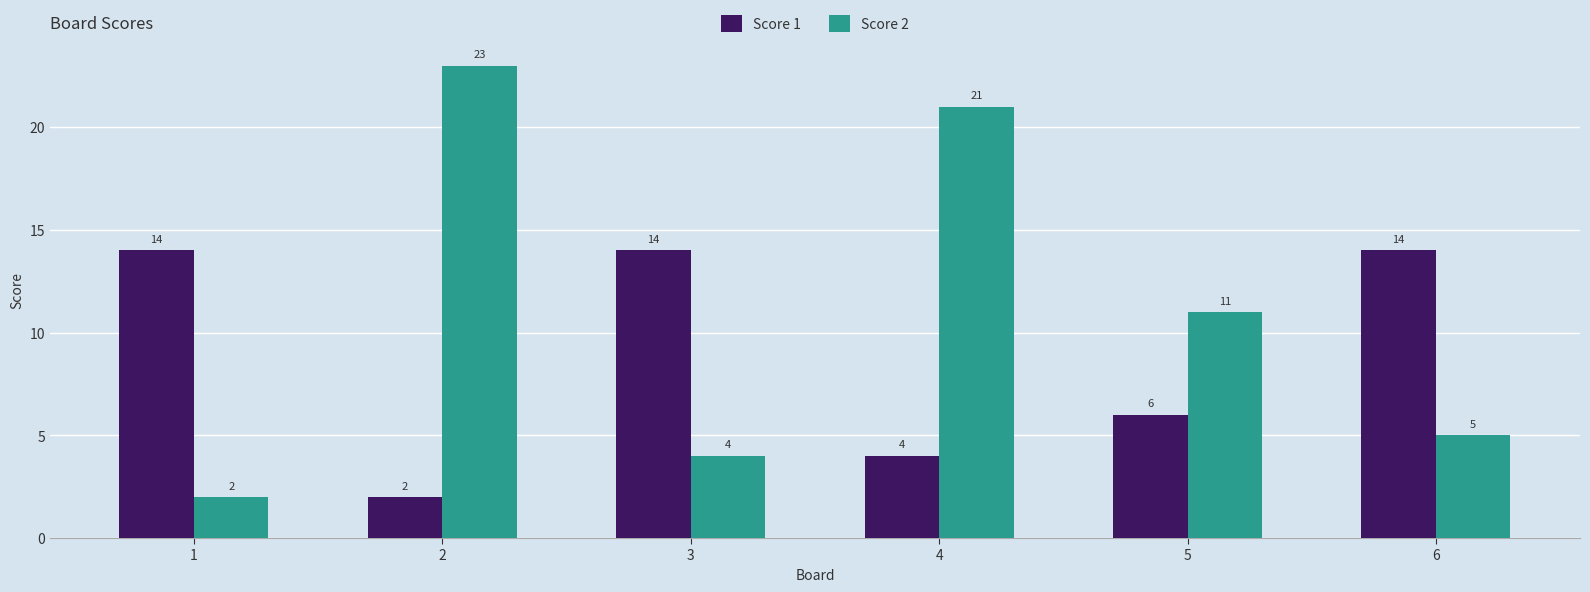

True or false: Score 1 has a value of 2 at 2.

True